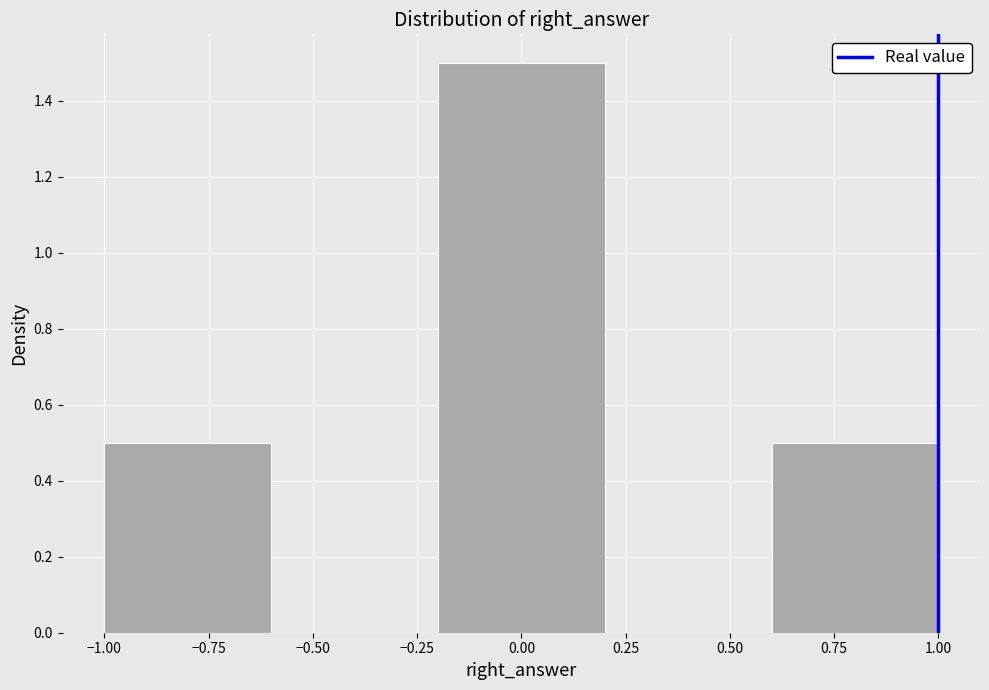

Over which range of the x-axis is the bar tallest?

-0.2 to 0.2